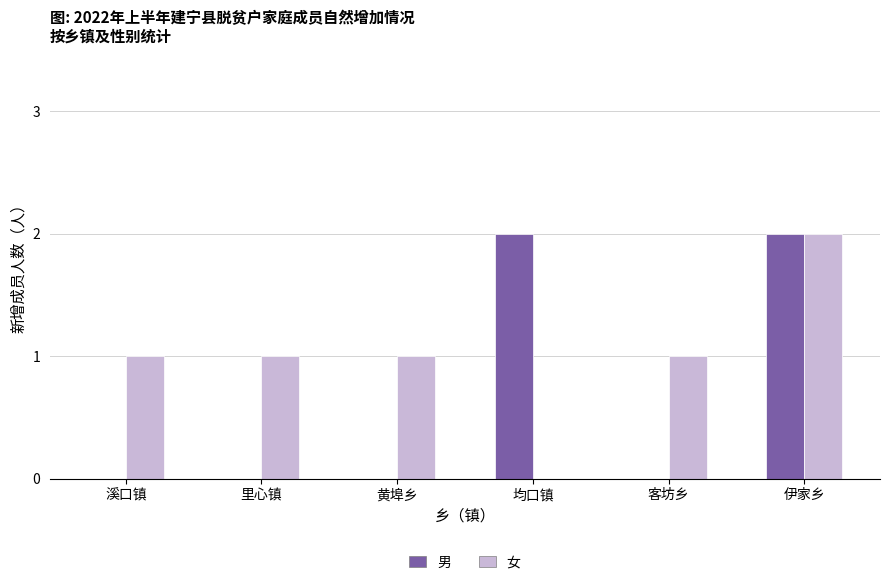

Is the value of 女 at 伊家乡 greater than the value of 男 at 黄埠乡?

Yes